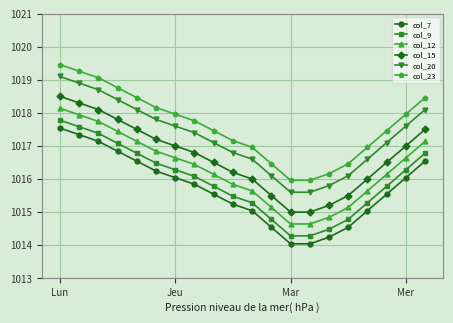

True or false: col_12 and col_9 intersect in this chart.

False